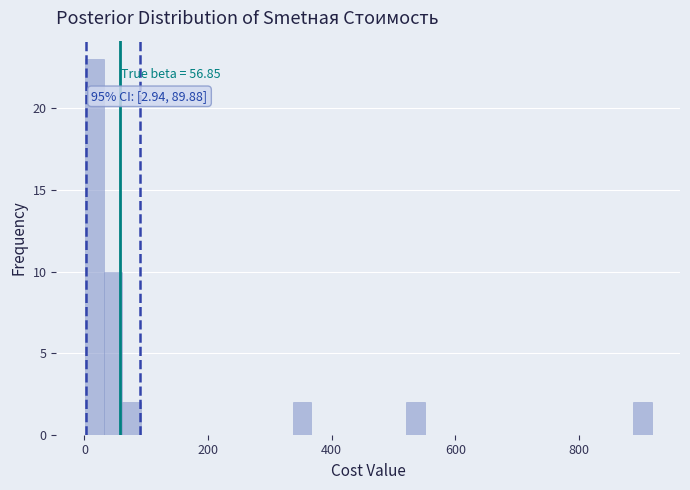

Around what value on the x-axis is the tallest bar? Give the approximate position of its centre, as read against the axis.

20